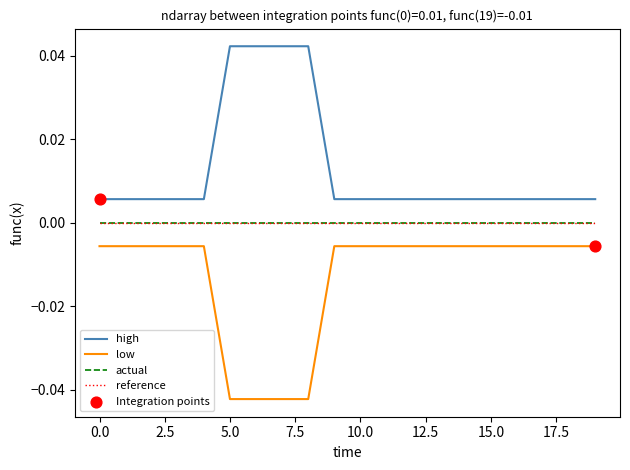

True or false: actual and low intersect in this chart.

False